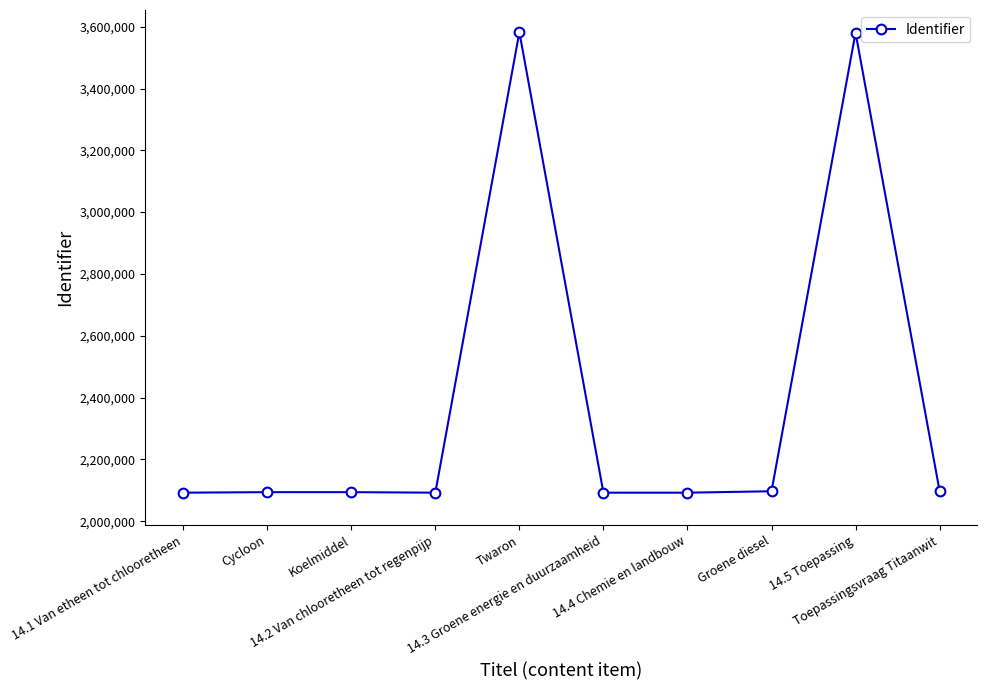

True or false: there are more than 0 points higher than both neighbors.

True